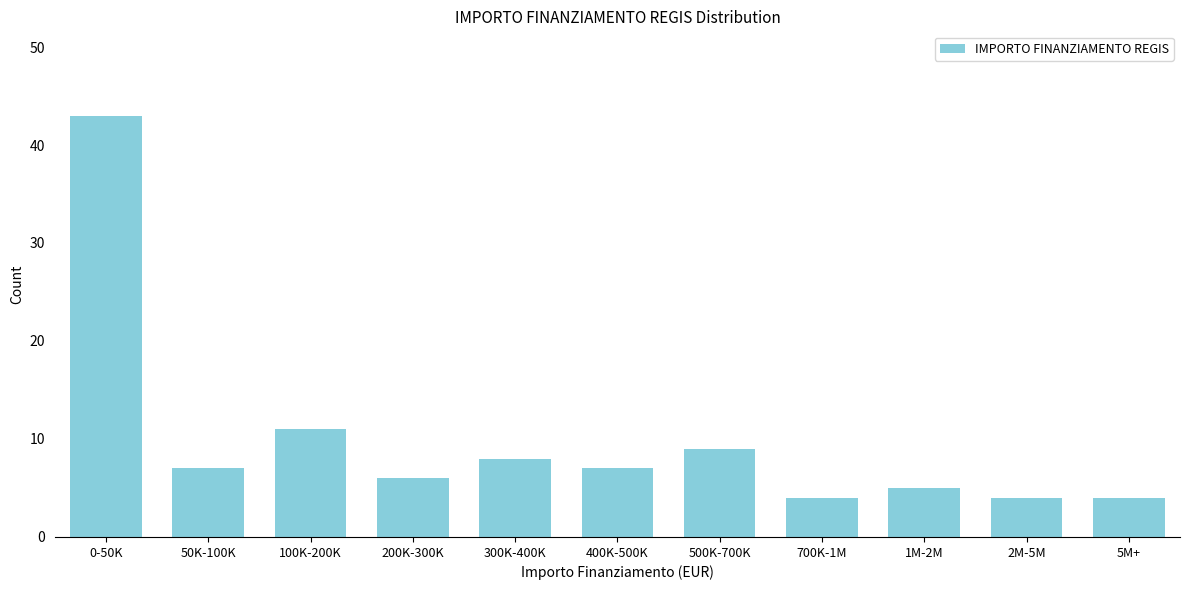

Reading left to right, list all the values displayed in this chart.

43	7	11	6	8	7	9	4	5	4	4